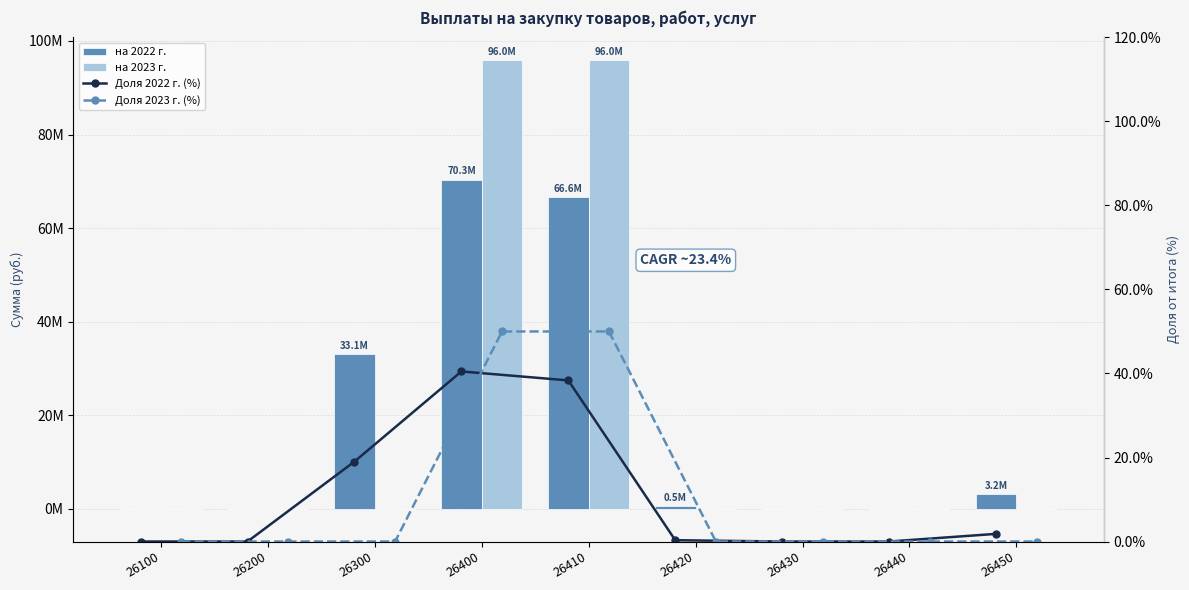

Which category has the highest value in the на 2022 г. series?

26400